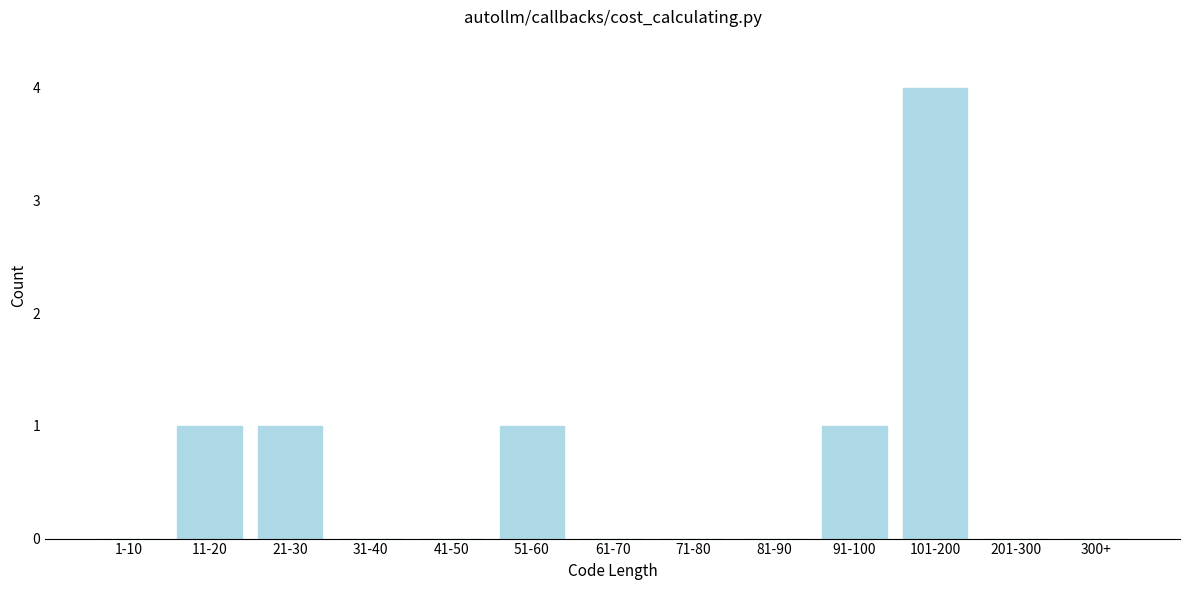

Reading left to right, list all the values displayed in this chart.

1-10=0	11-20=1	21-30=1	31-40=0	41-50=0	51-60=1	61-70=0	71-80=0	81-90=0	91-100=1	101-200=4	201-300=0	300+=0